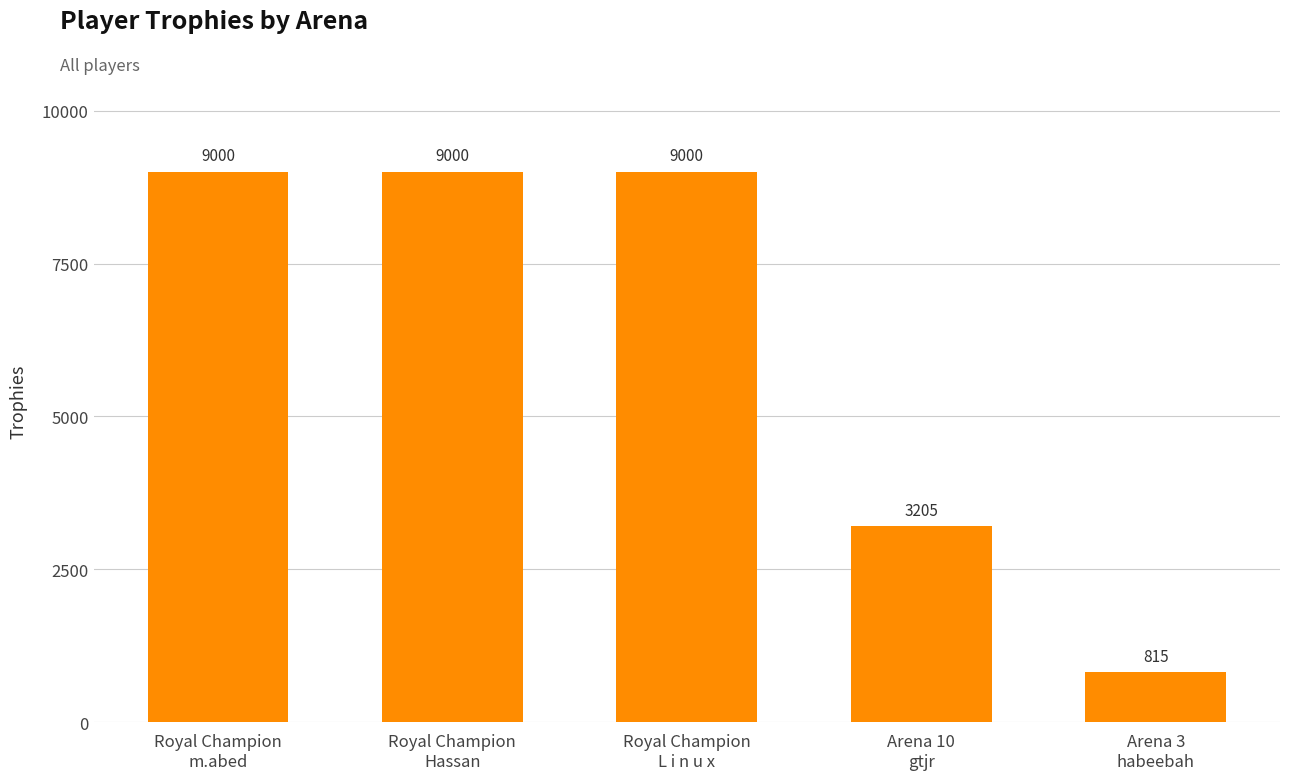

What is the difference between the maximum and second lowest values?

5795